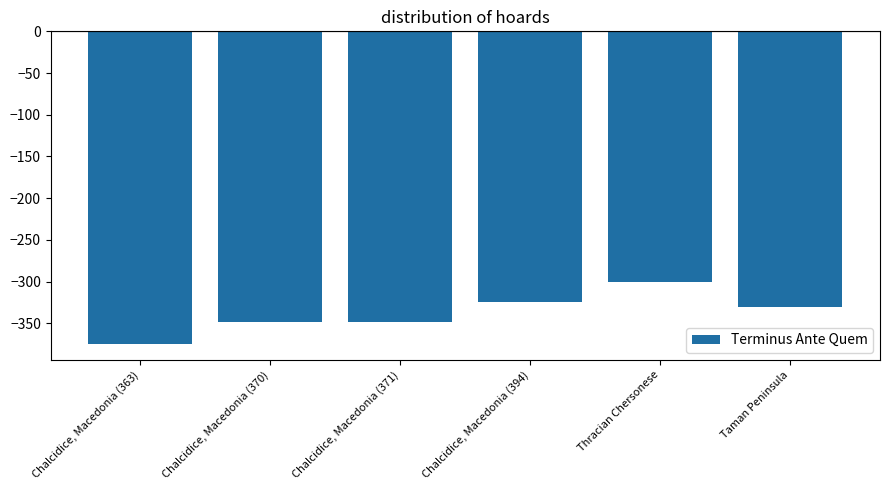

What is the difference between the values at Taman Peninsula and Chalcidice, Macedonia (370)?

18